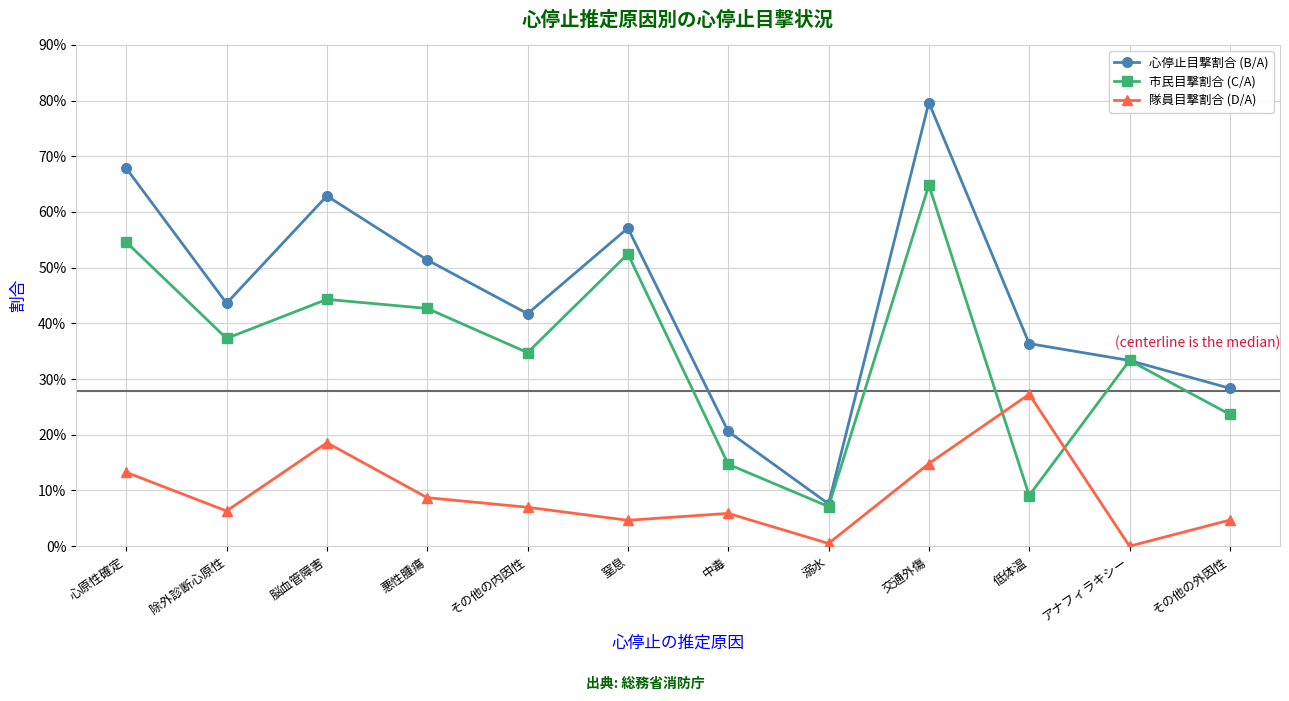

List the labels in order of 心停止目撃割合 (B/A) value, smallest first.

溺水, 中毒, その他の外因性, アナフィラキシー, 低体温, その他の内因性, 除外診断心原性, 悪性腫瘍, 窒息, 脳血管障害, 心原性確定, 交通外傷